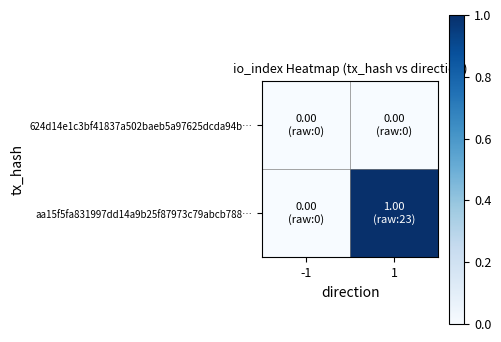

Between -1 and 1, which series saw the biggest shift?

aa15f5fa831997dd14a9b25f87973c79abcb788…